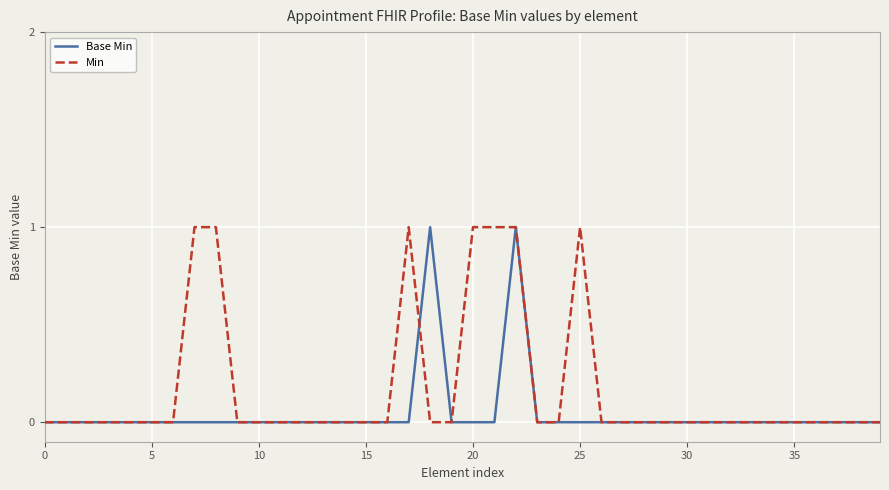

Which series has the largest total across all categories?

Min